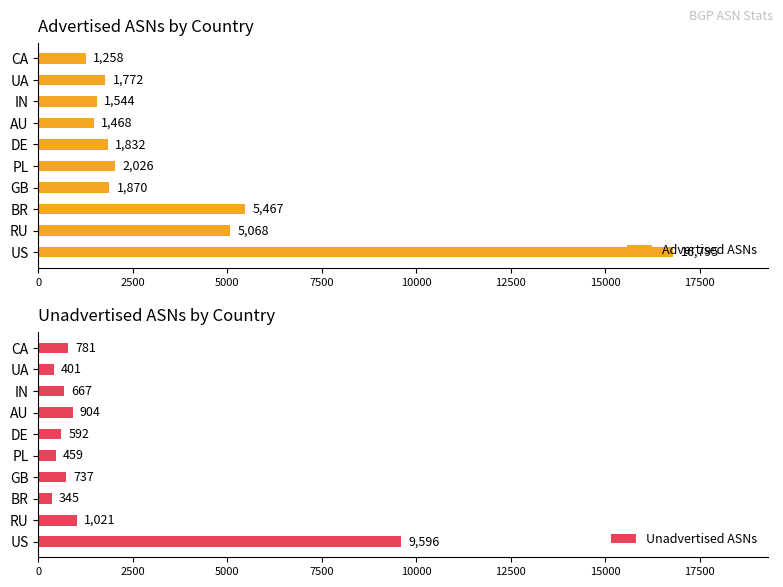

What is the minimum value shown in the chart?

345